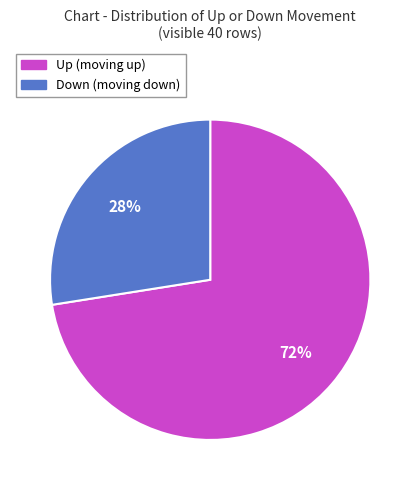

To the nearest percent, what is the average slice percentage?

50%